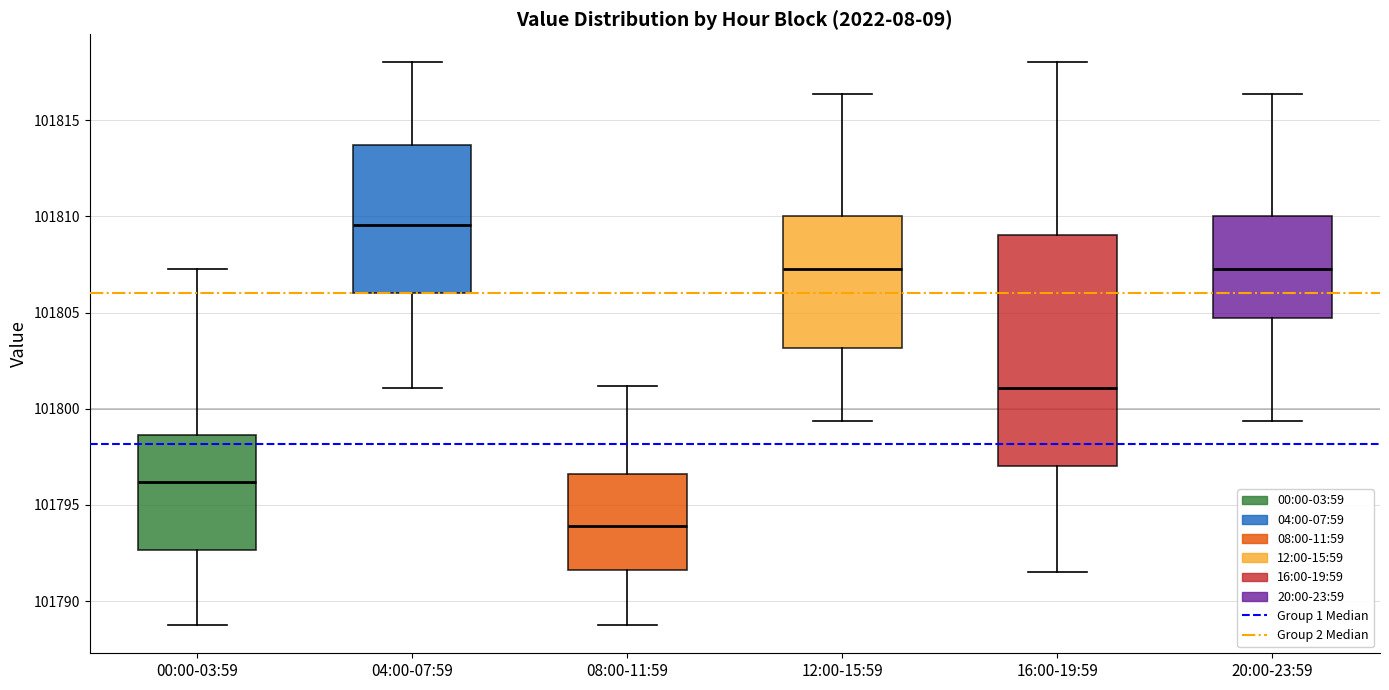

Reading left to right, transcribe this box plot: for each box, give where its median line is, the range the box spans, and where its two whiskers end, as read against the y-axis. The values are not printed on the chart, so give them approximately, as read against the axis.

00:00-03:59: median 101796.0, box 101792.5 to 101798.5, whiskers 101789.0 to 101807.5
04:00-07:59: median 101809.5, box 101806.0 to 101813.5, whiskers 101801.0 to 101818.0
08:00-11:59: median 101794.0, box 101791.5 to 101796.5, whiskers 101789.0 to 101801.0
12:00-15:59: median 101807.5, box 101803.0 to 101810.0, whiskers 101799.5 to 101816.5
16:00-19:59: median 101801.0, box 101797.0 to 101809.0, whiskers 101791.5 to 101818.0
20:00-23:59: median 101807.5, box 101804.5 to 101810.0, whiskers 101799.5 to 101816.5